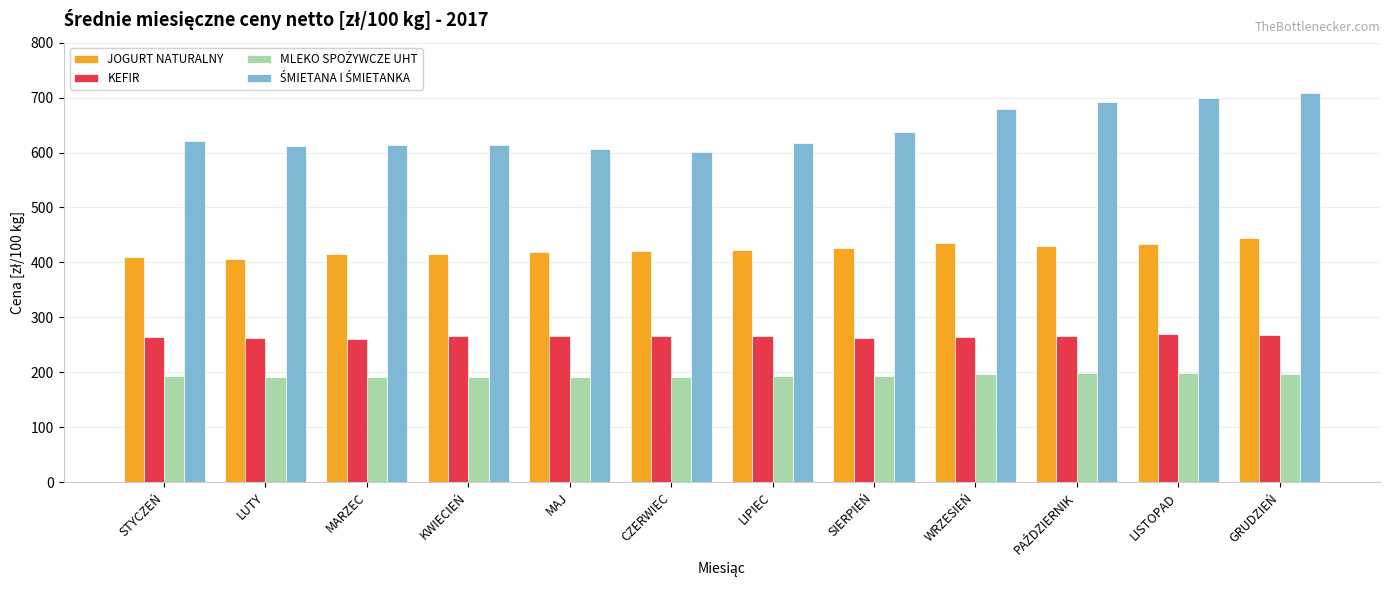

How many data points in JOGURT NATURALNY are less than 422?

6